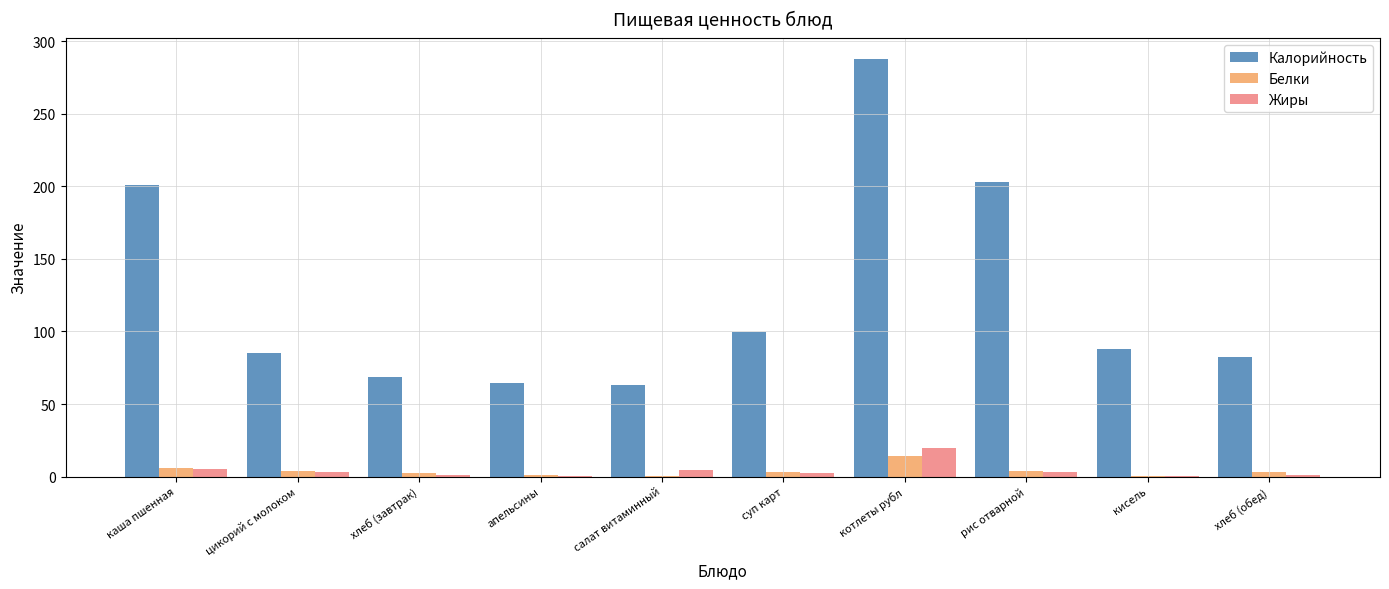

How many groups of bars are there?

10